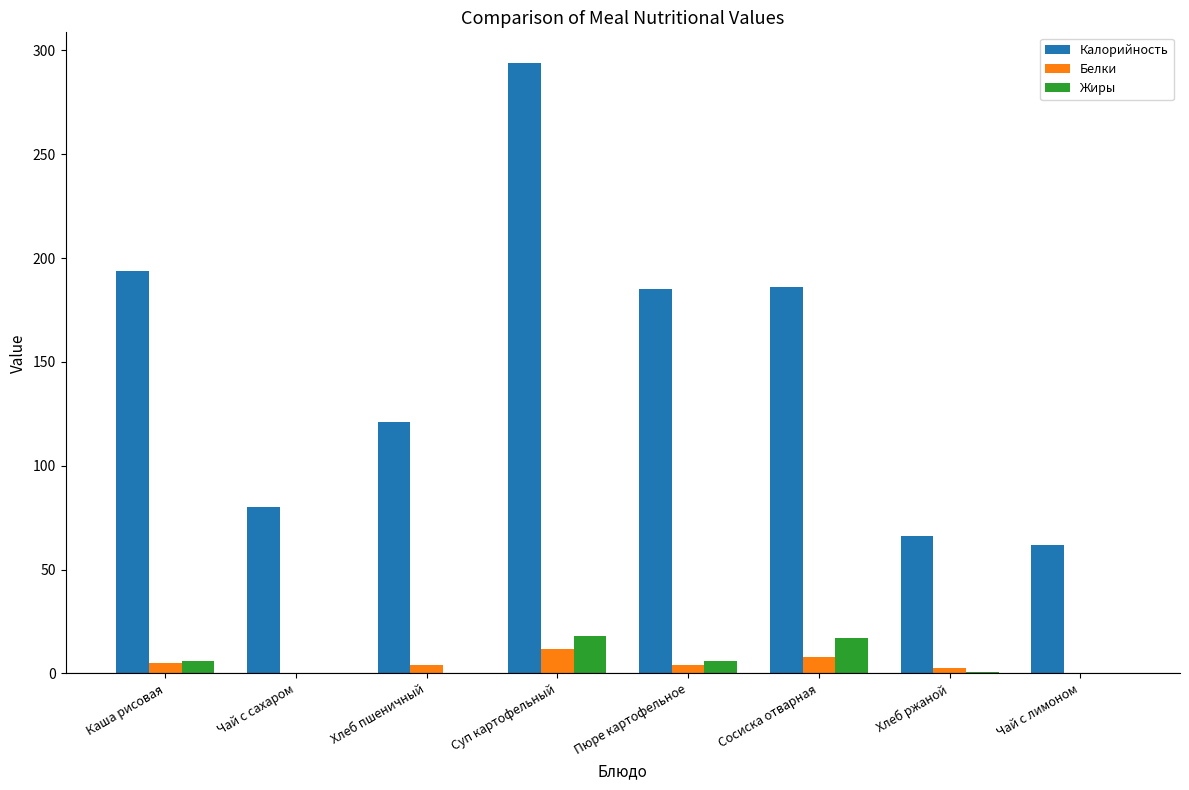

What is the total value across all series at Чай с сахаром?

80.0